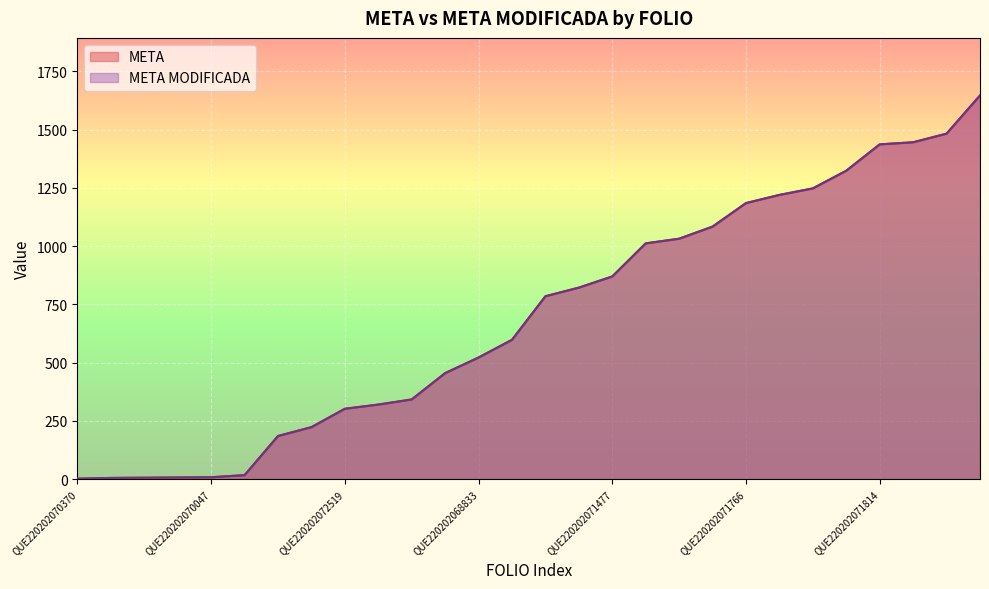

What is the difference between the maximum and minimum values in the META MODIFICADA series?

1645